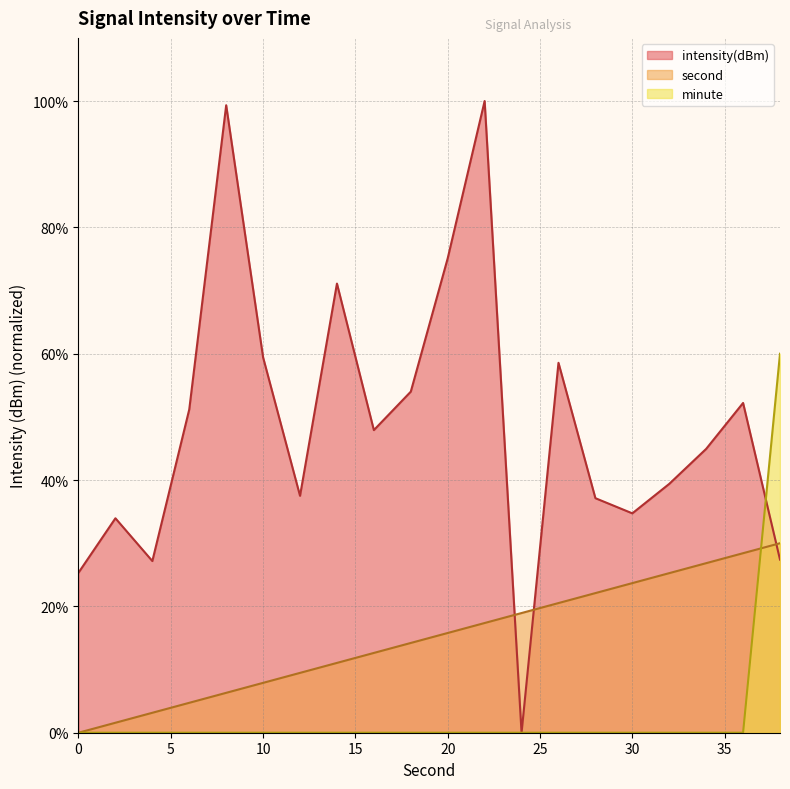

How many times do second and minute cross each other?

1